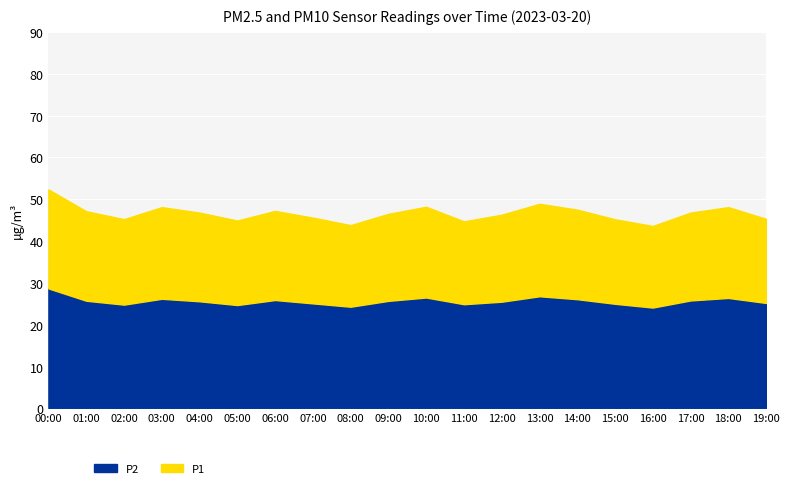

Rank the categories by P2 value from highest to lowest.

00:00, 13:00, 10:00, 18:00, 03:00, 14:00, 06:00, 17:00, 01:00, 09:00, 04:00, 12:00, 19:00, 07:00, 15:00, 11:00, 02:00, 05:00, 08:00, 16:00